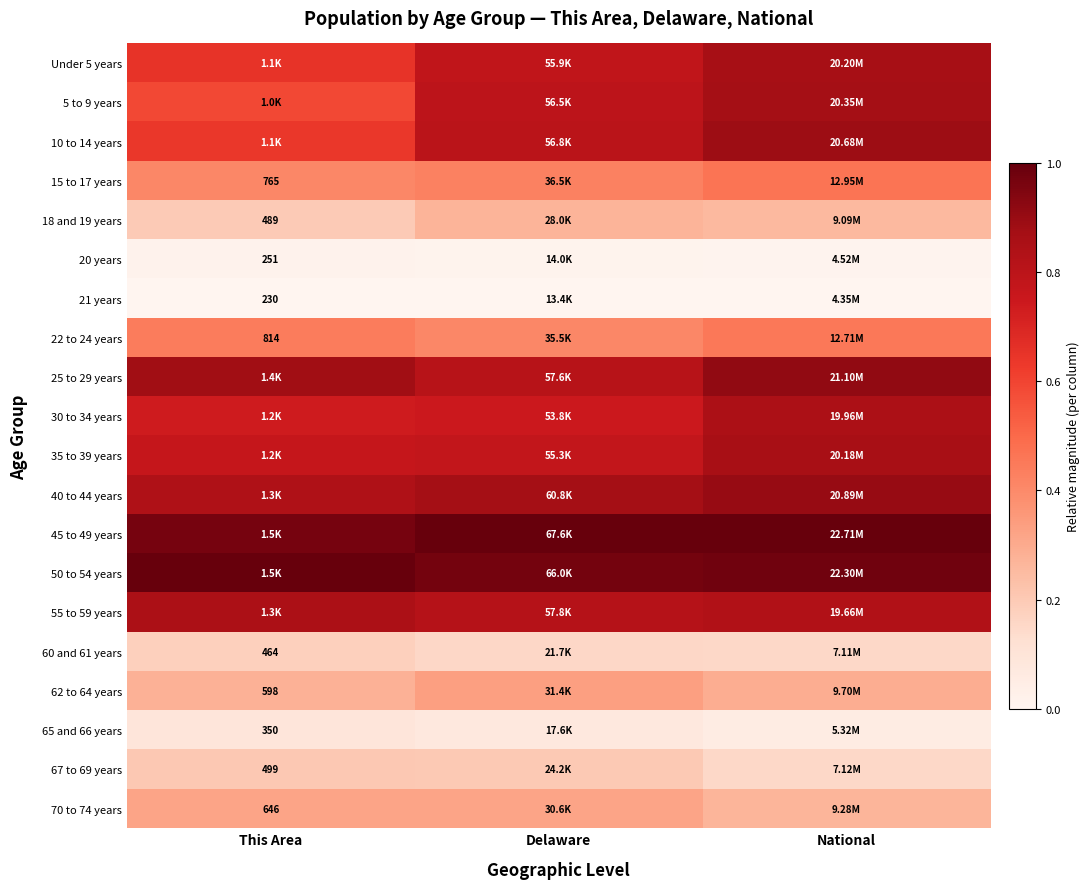

True or false: Under 5 years has a value of 0.3 at This Area.

False